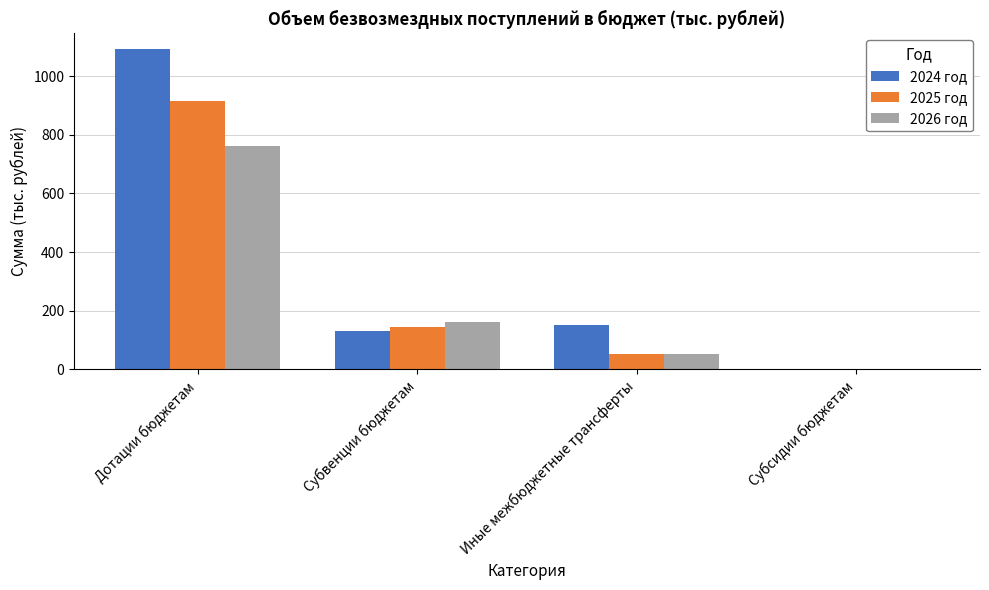

What is the sum of all 2026 год values?

976.6